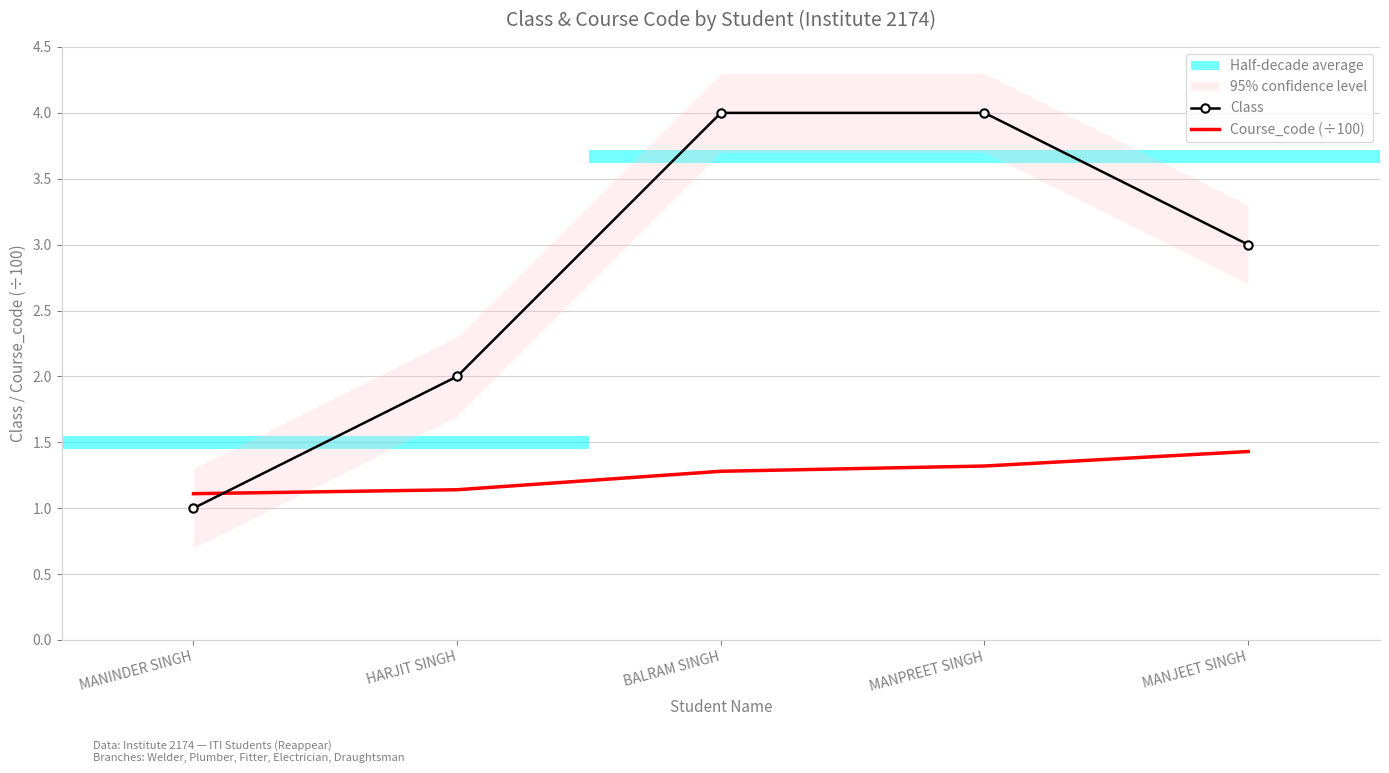

Which series has the largest total across all categories?

Class